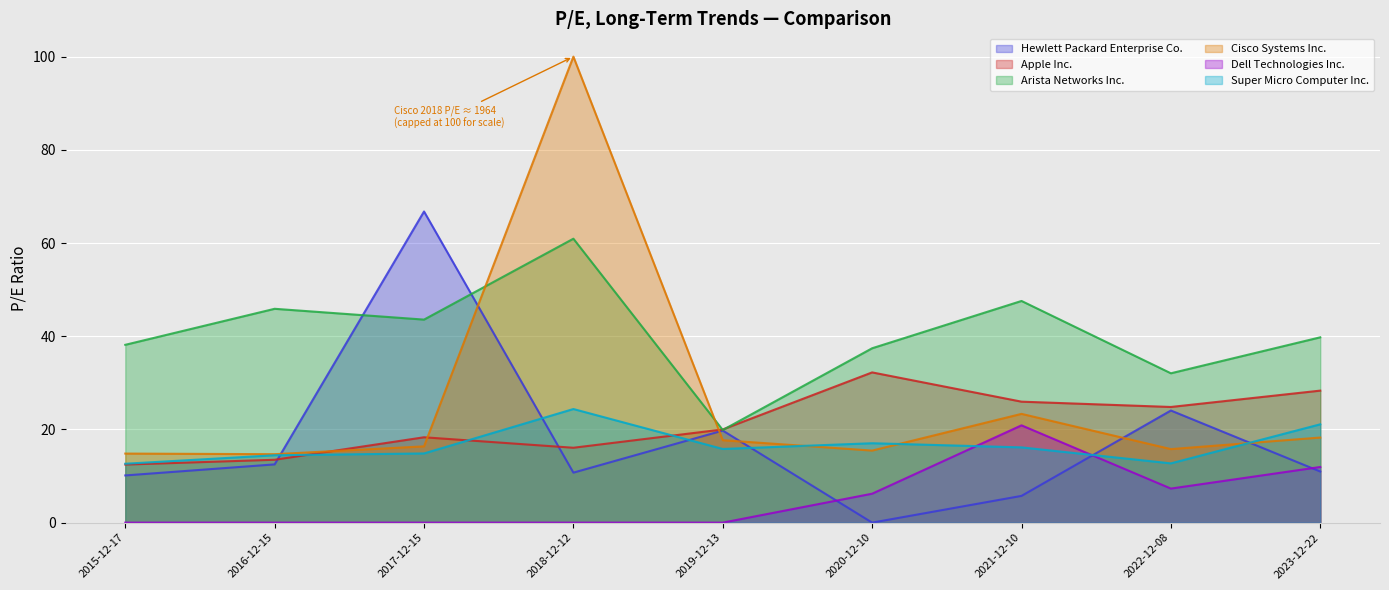

At which category is the sum across all series the highest?

2018-12-12